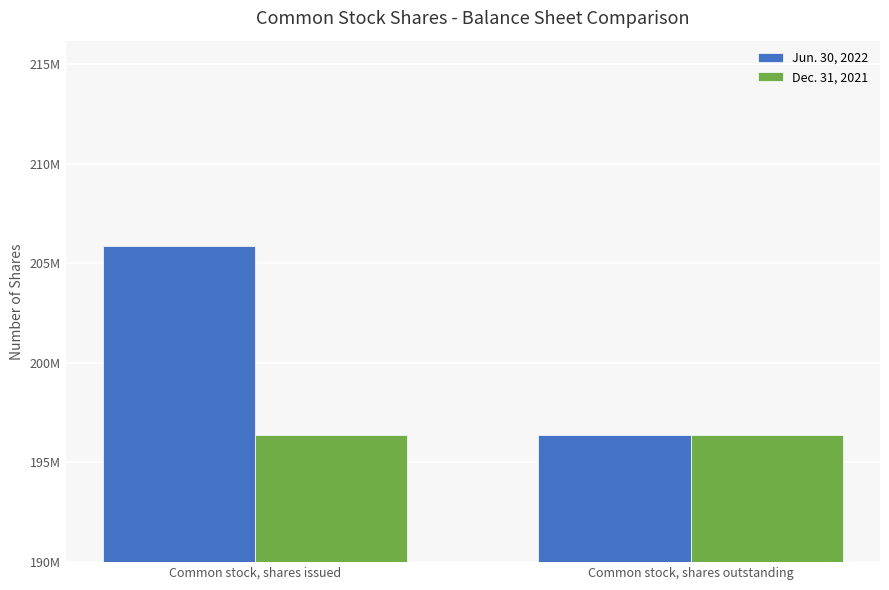

At which label is Jun. 30, 2022 closest to 201131455?

Common stock, shares issued